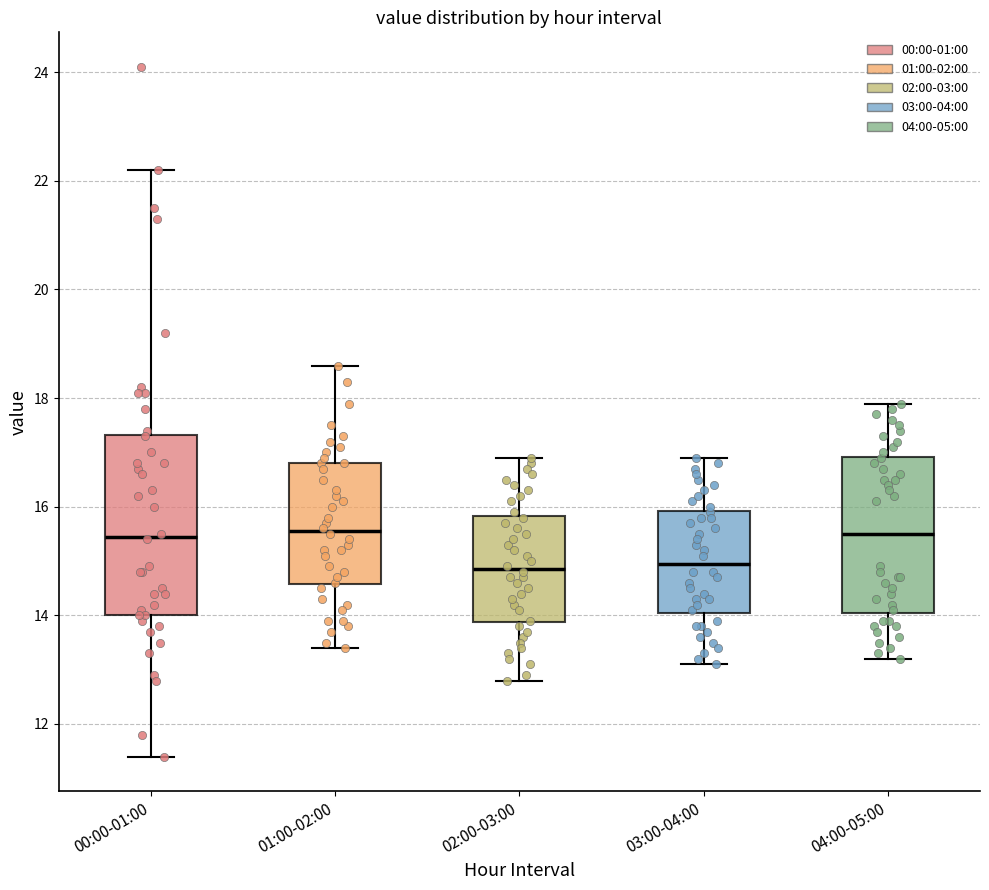

Which box is the tallest, from its lower edge to its upper edge?

00:00-01:00